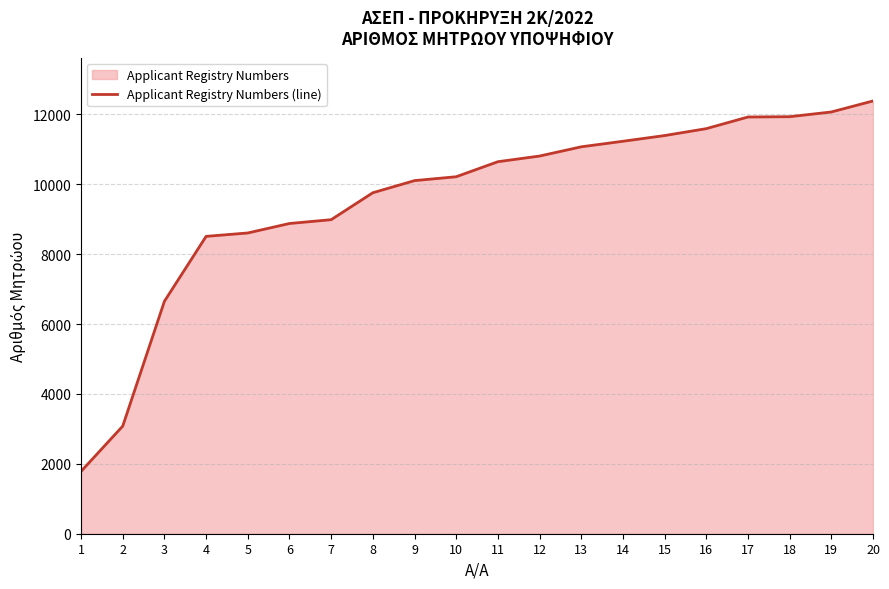

Is it true that the value at 3 is 3479?

False